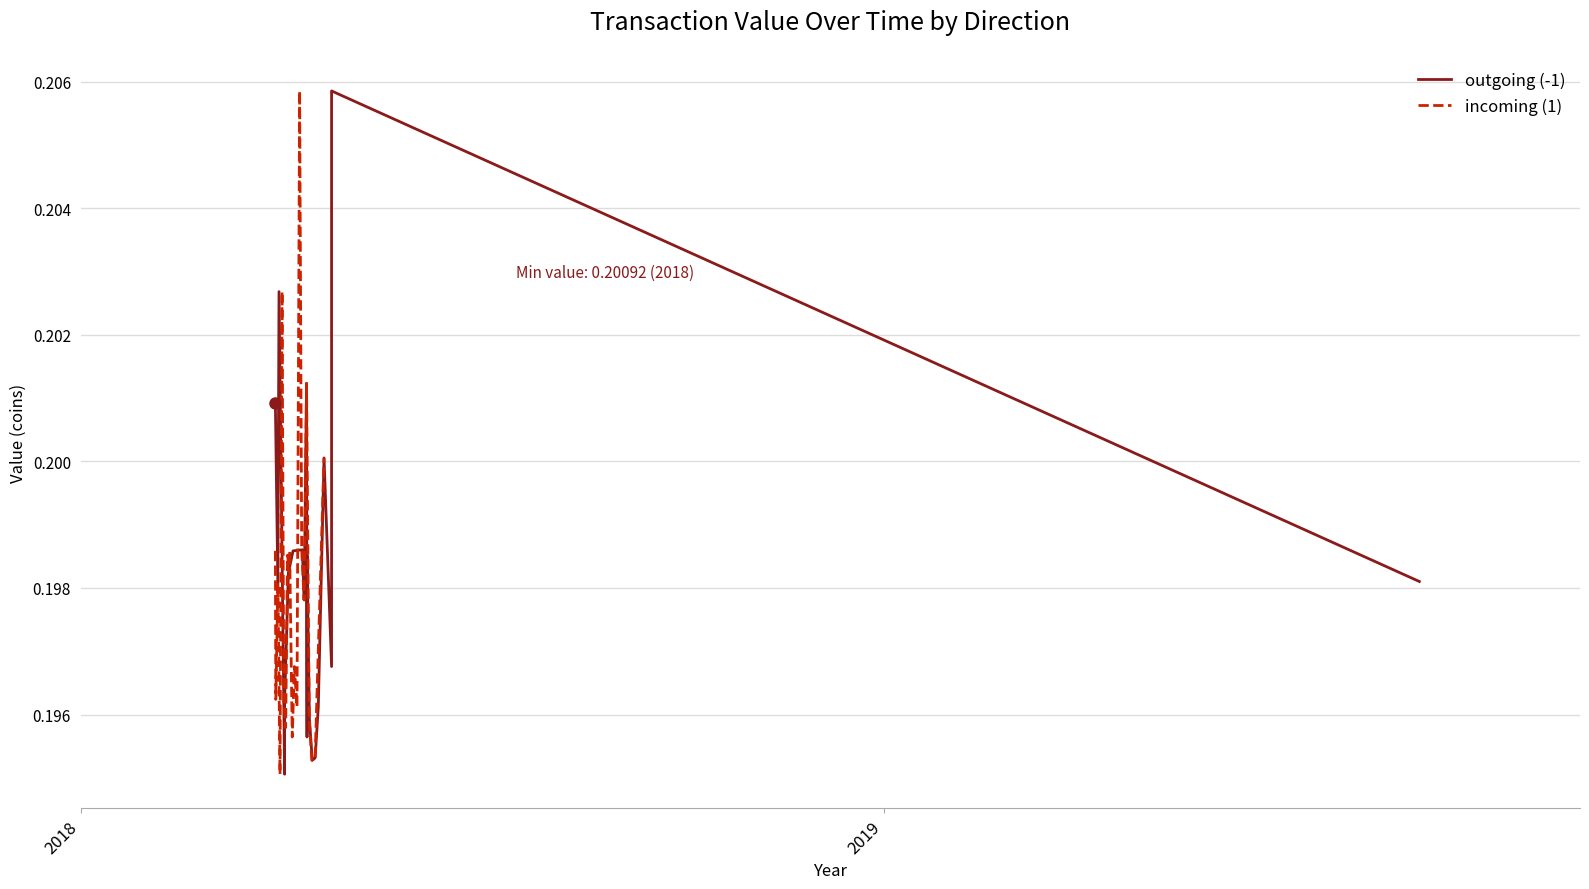

True or false: outgoing (-1) and incoming (1) intersect in this chart.

True